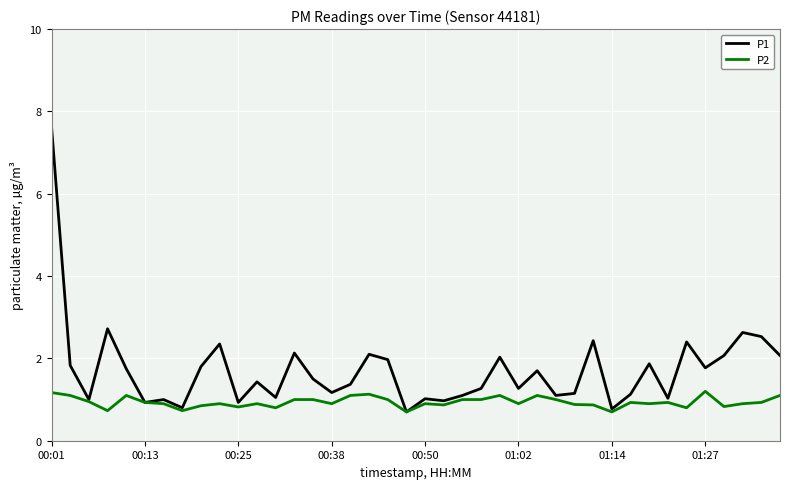

Which series has the largest total across all categories?

P1